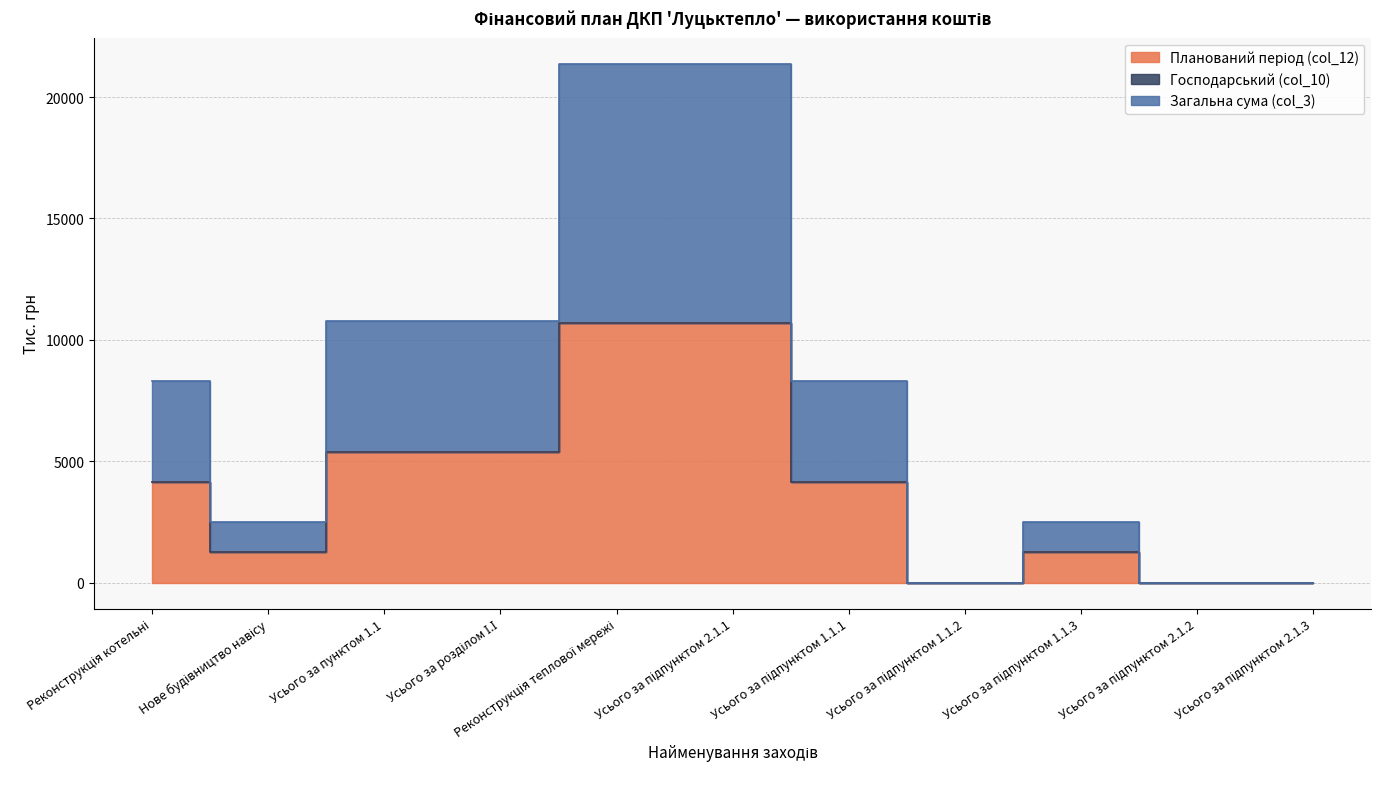

True or false: Планований період (col_12) and Загальна сума (col_3) cross at least once.

False